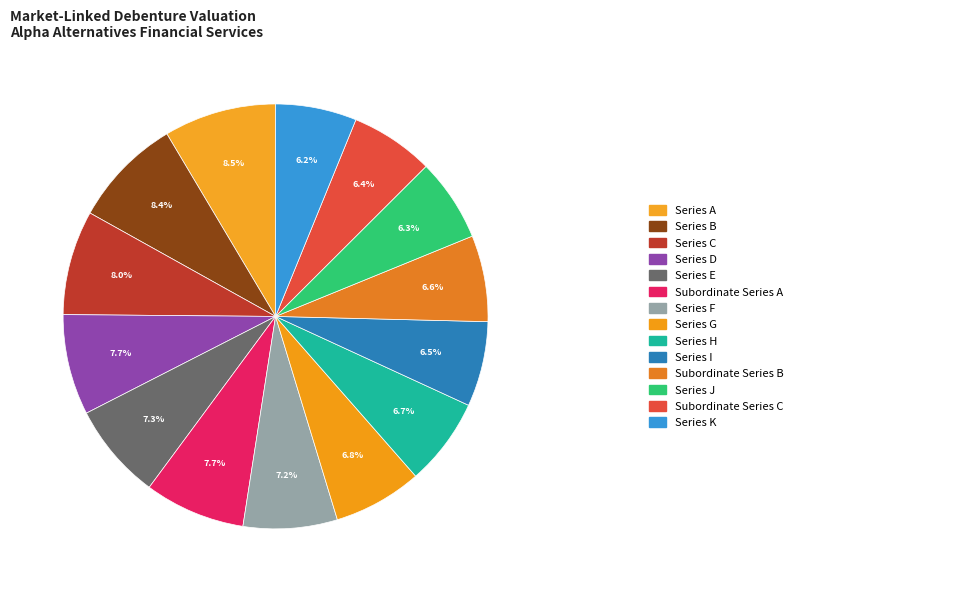

How many segments does this pie chart have?

14